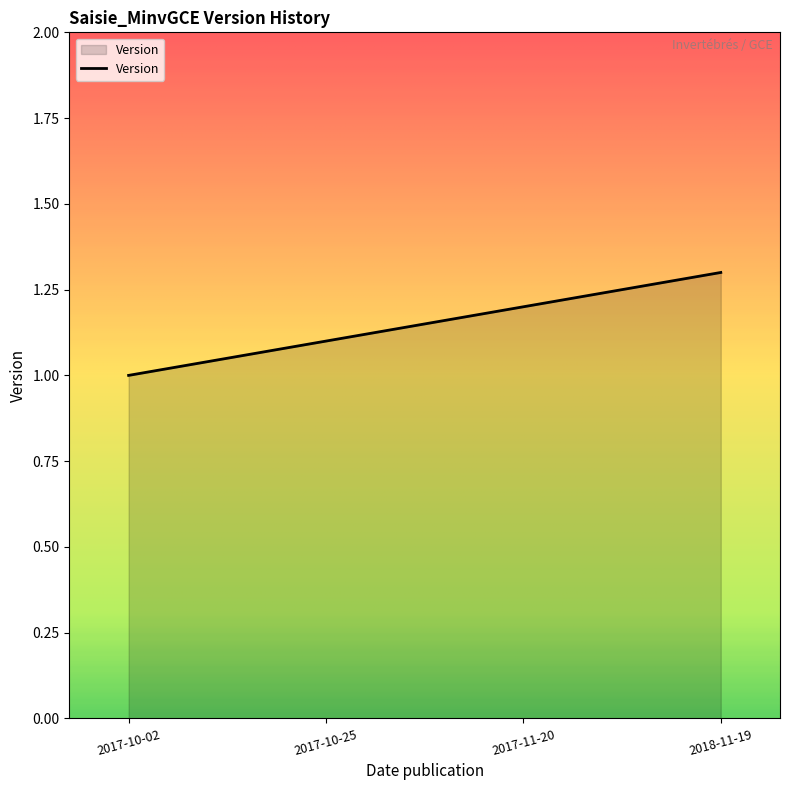

The value at 2017-10-02 is 1.0. True or false?

True